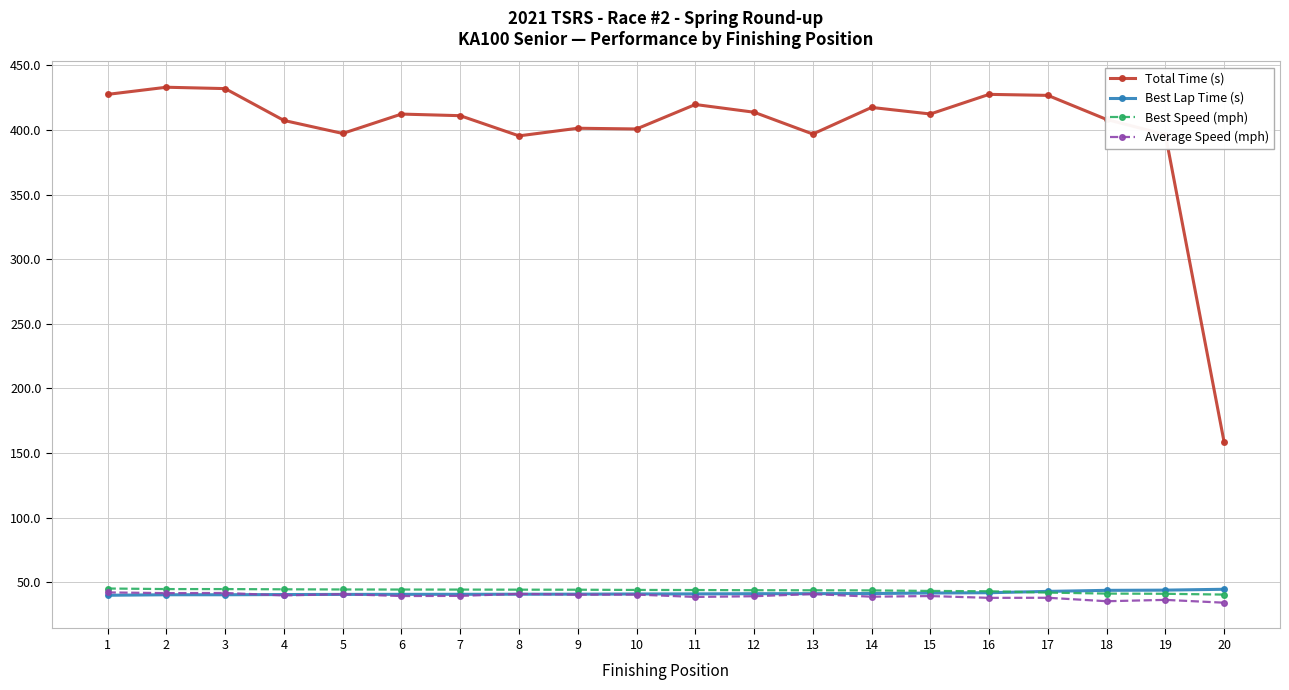

What is the lowest value of the Best Speed (mph) series?

40.4